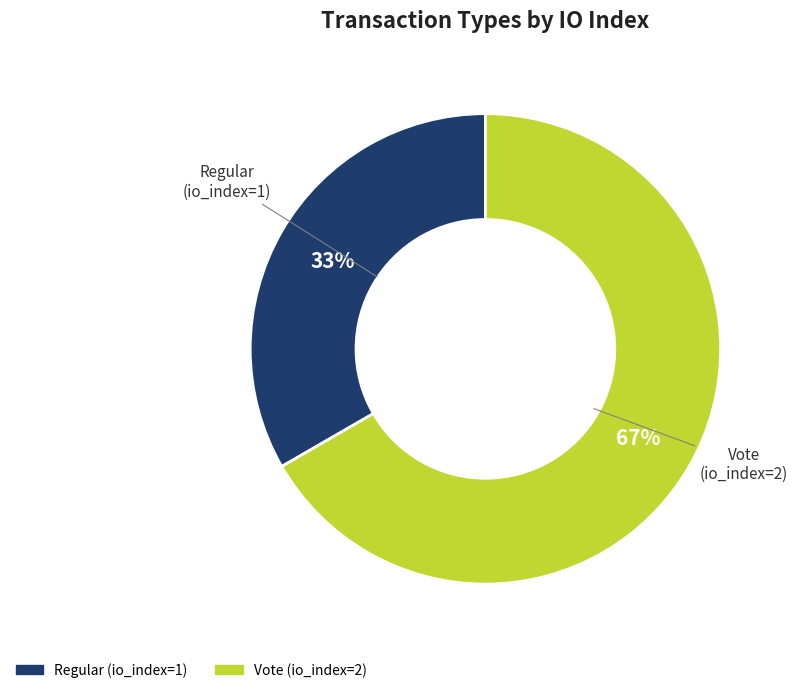

To the nearest percent, what is the average slice percentage?

50%